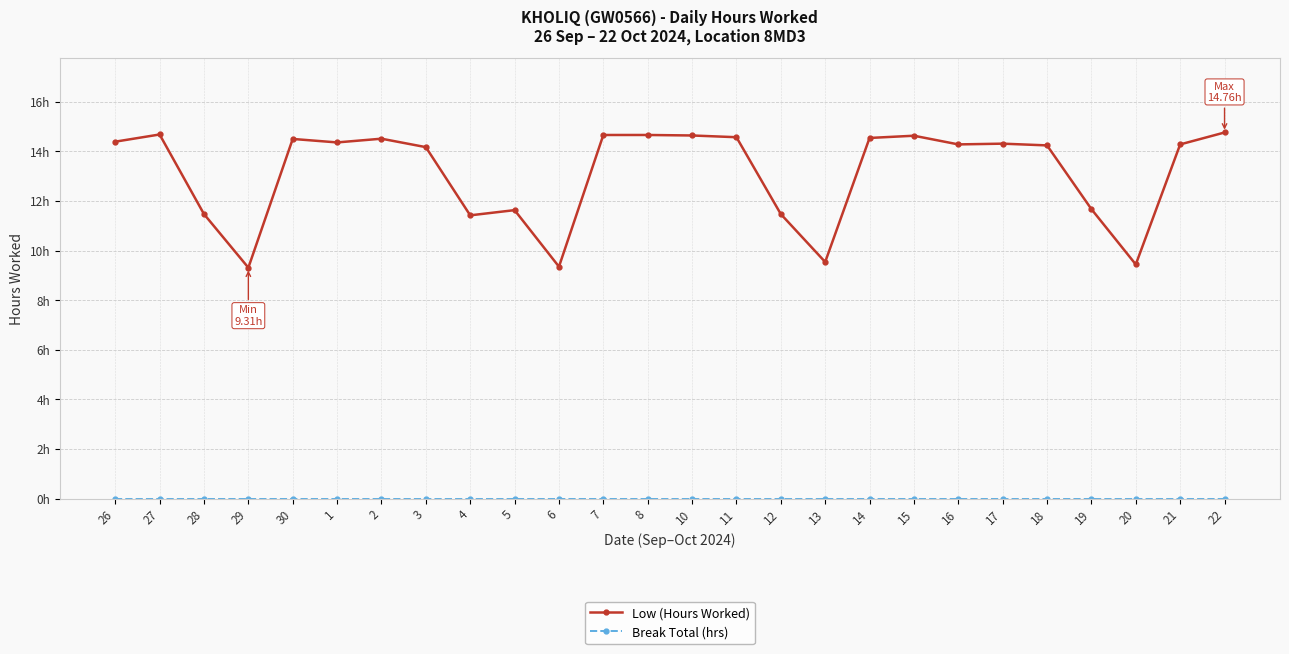

Does the chart have visible grid lines?

Yes